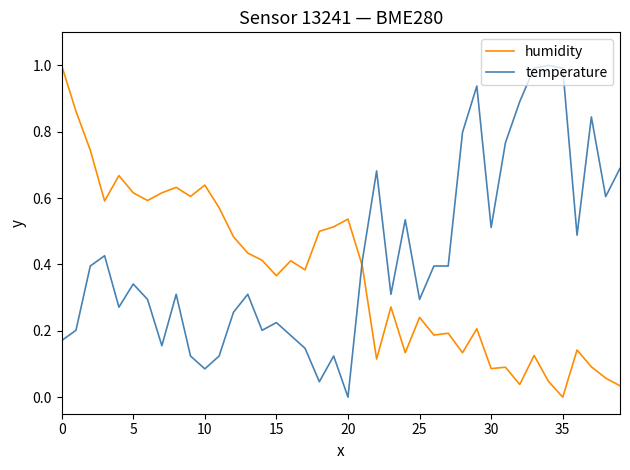

List the series in order of their overall mean, highest first.

temperature, humidity